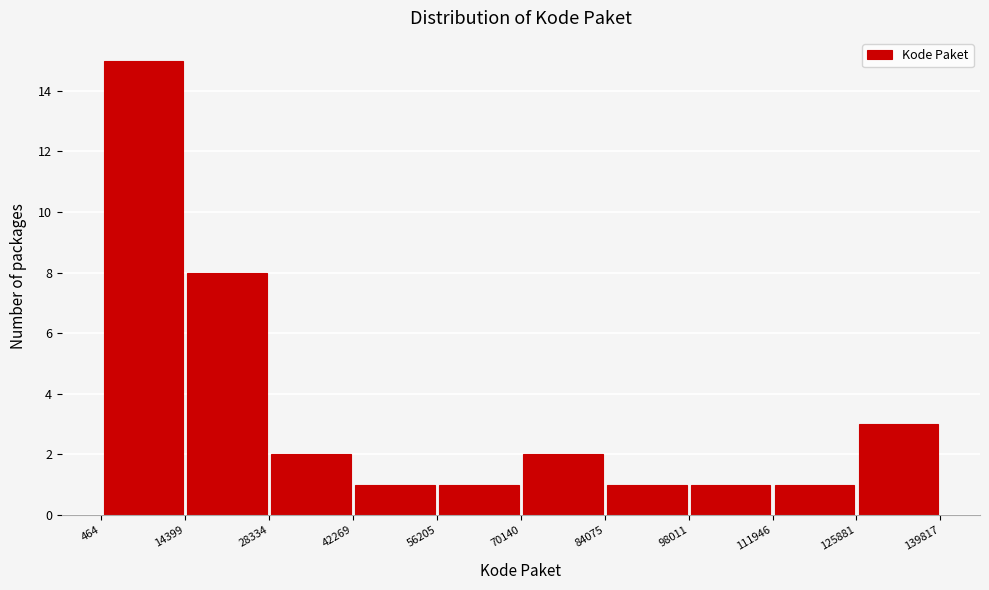

What is the height of the bar covering 464 to 14399 on the x-axis? The values are not printed on the chart, so give them approximately, as read against the axis.

15